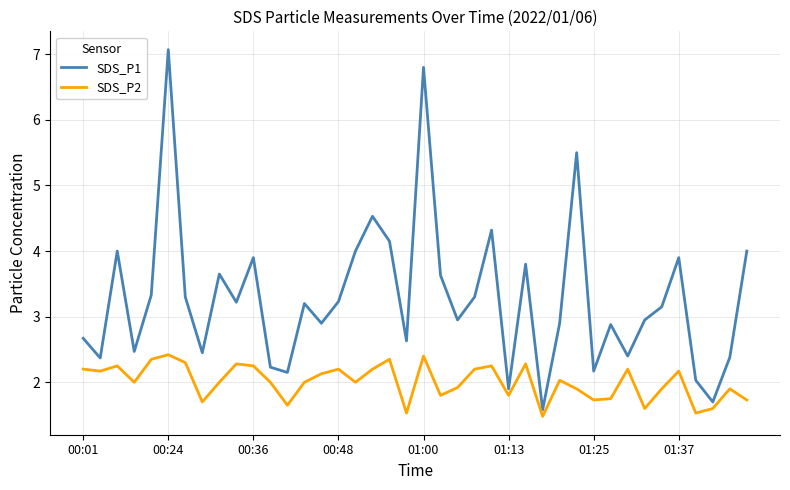

Which series has the widest spread of values?

SDS_P1